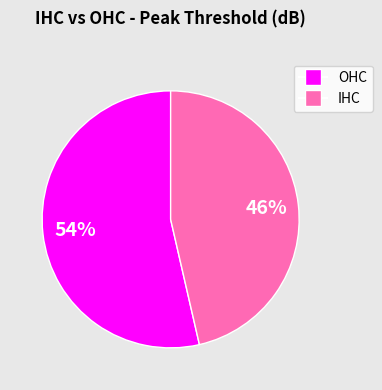

To the nearest percent, what is the average slice percentage?

50%